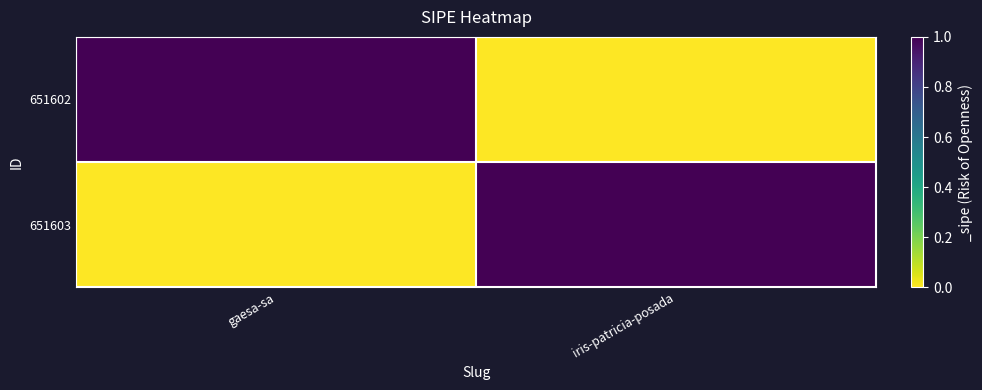

Which series has the largest total across all categories?

651602